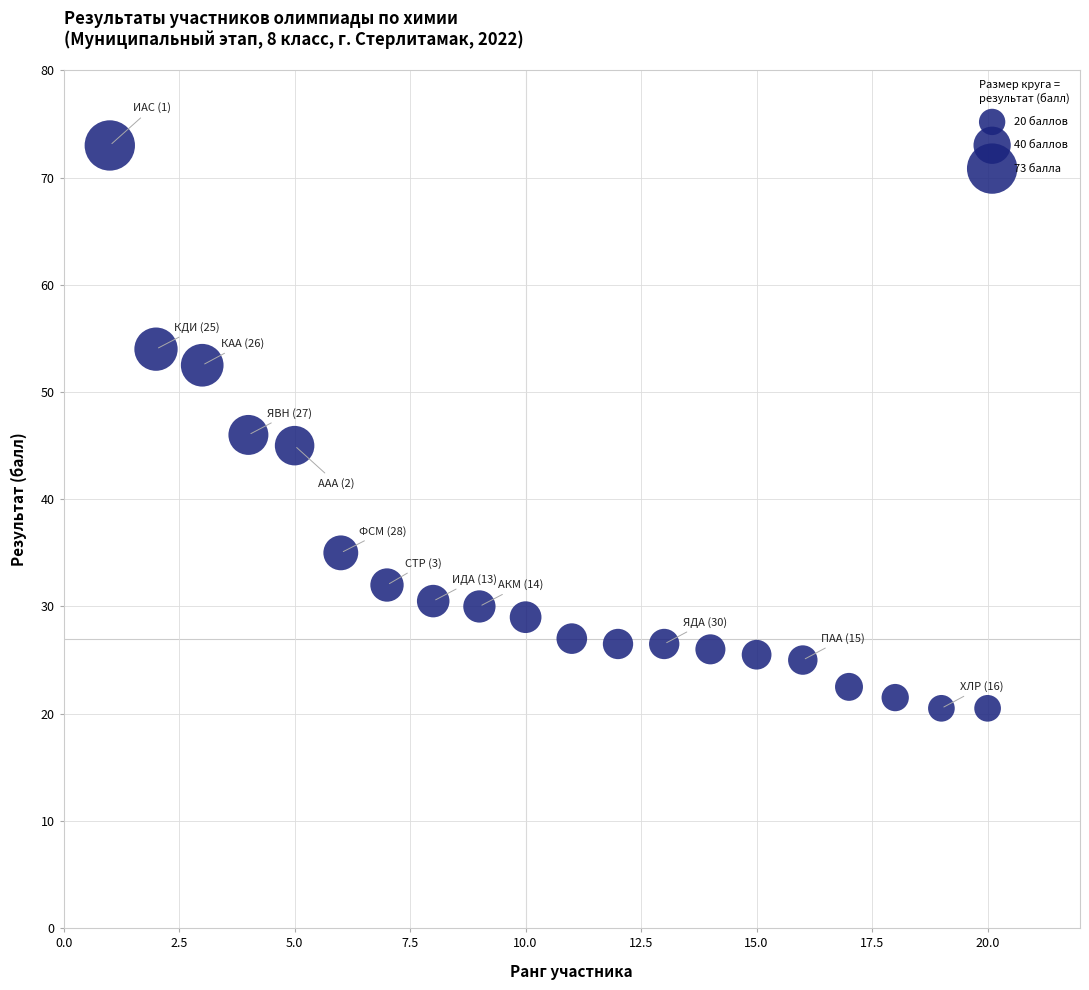

What is the range of X values (max minus min)?

19.0